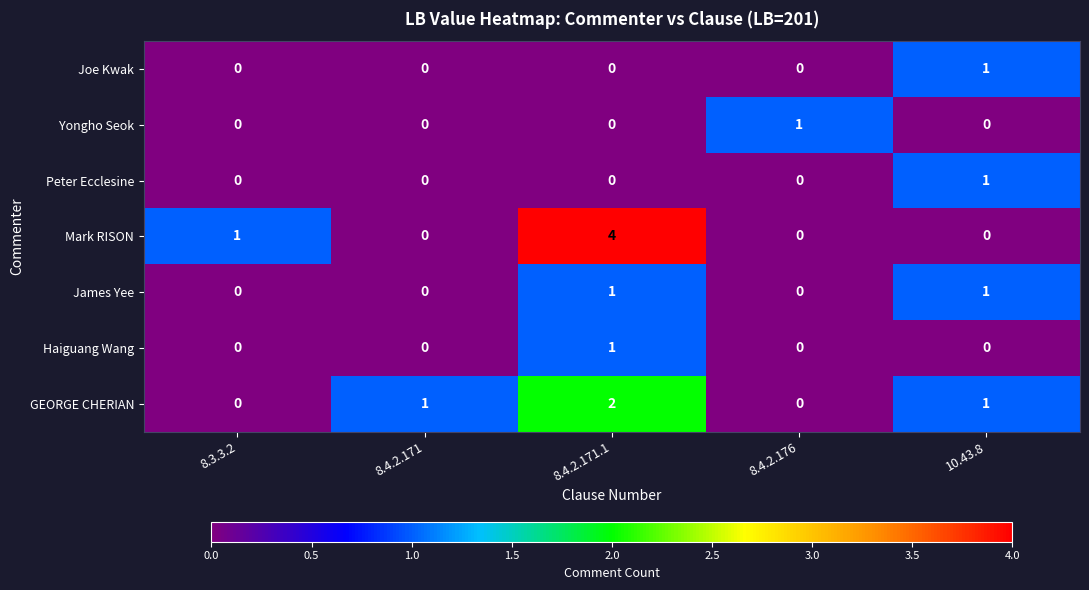

Count the GEORGE CHERIAN values in the range 0 to 1.

4